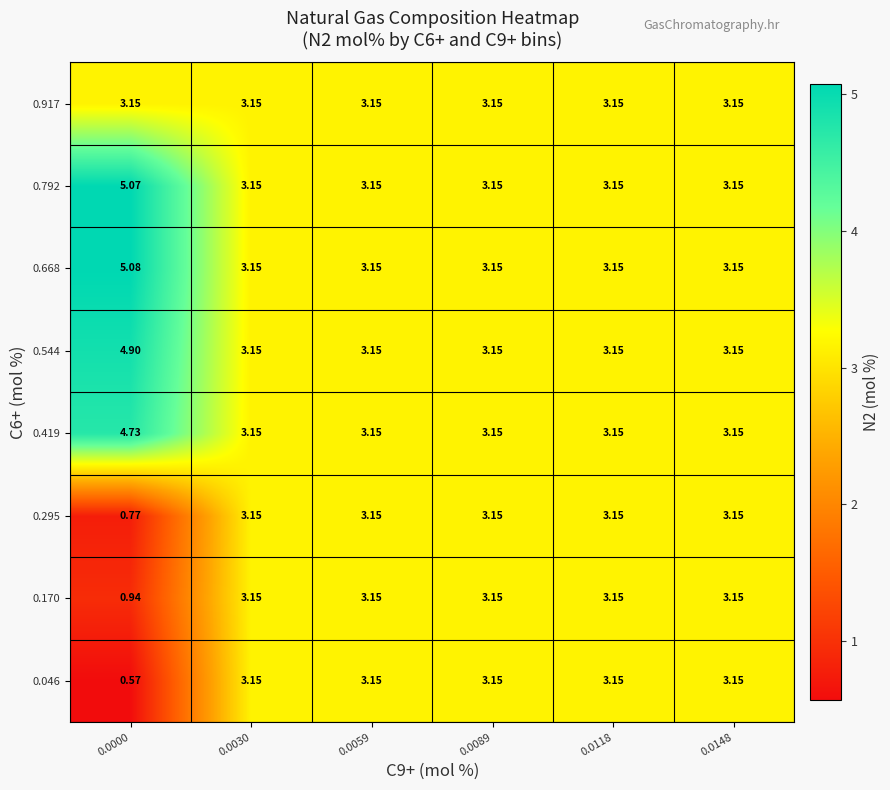

Is the value of 0.668 at 0.0000 greater than the value of 0.295 at 0.0000?

Yes